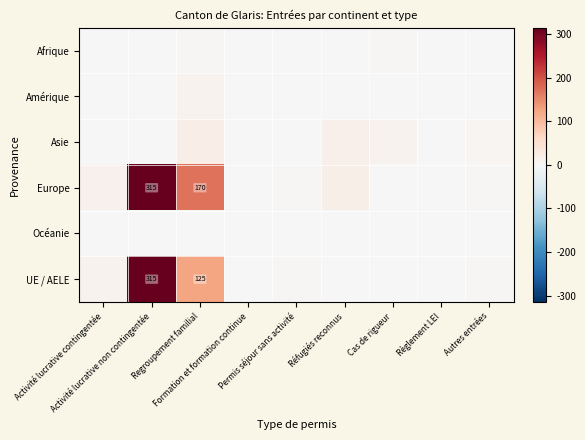

What is the maximum value for UE / AELE?

315